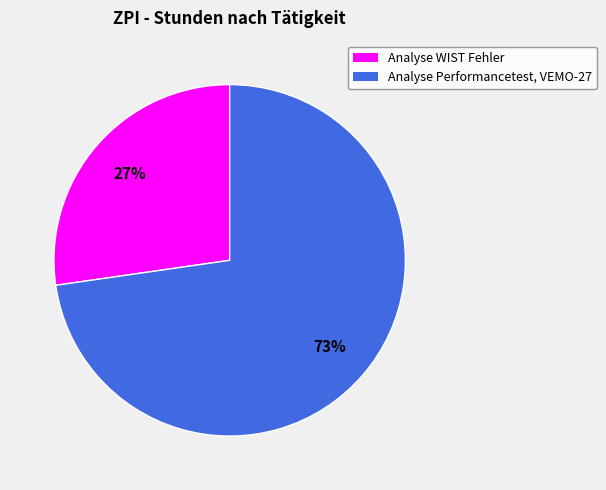

Between Analyse Performancetest, VEMO-27 and Analyse WIST Fehler, which is larger?

Analyse Performancetest, VEMO-27